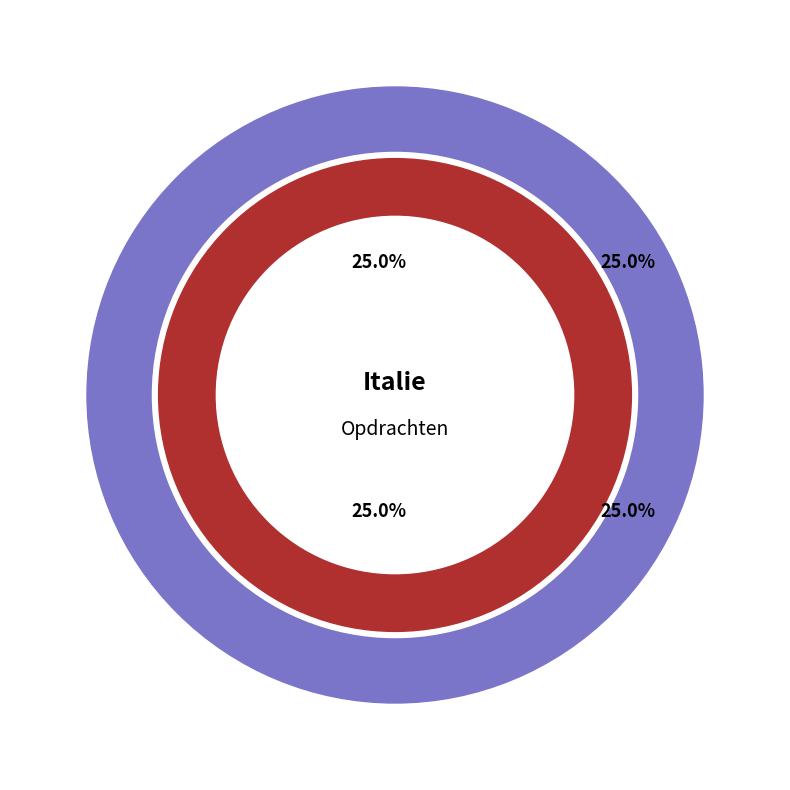

What percentage do Opdracht 2. and La dolce vita together represent?

50.0%